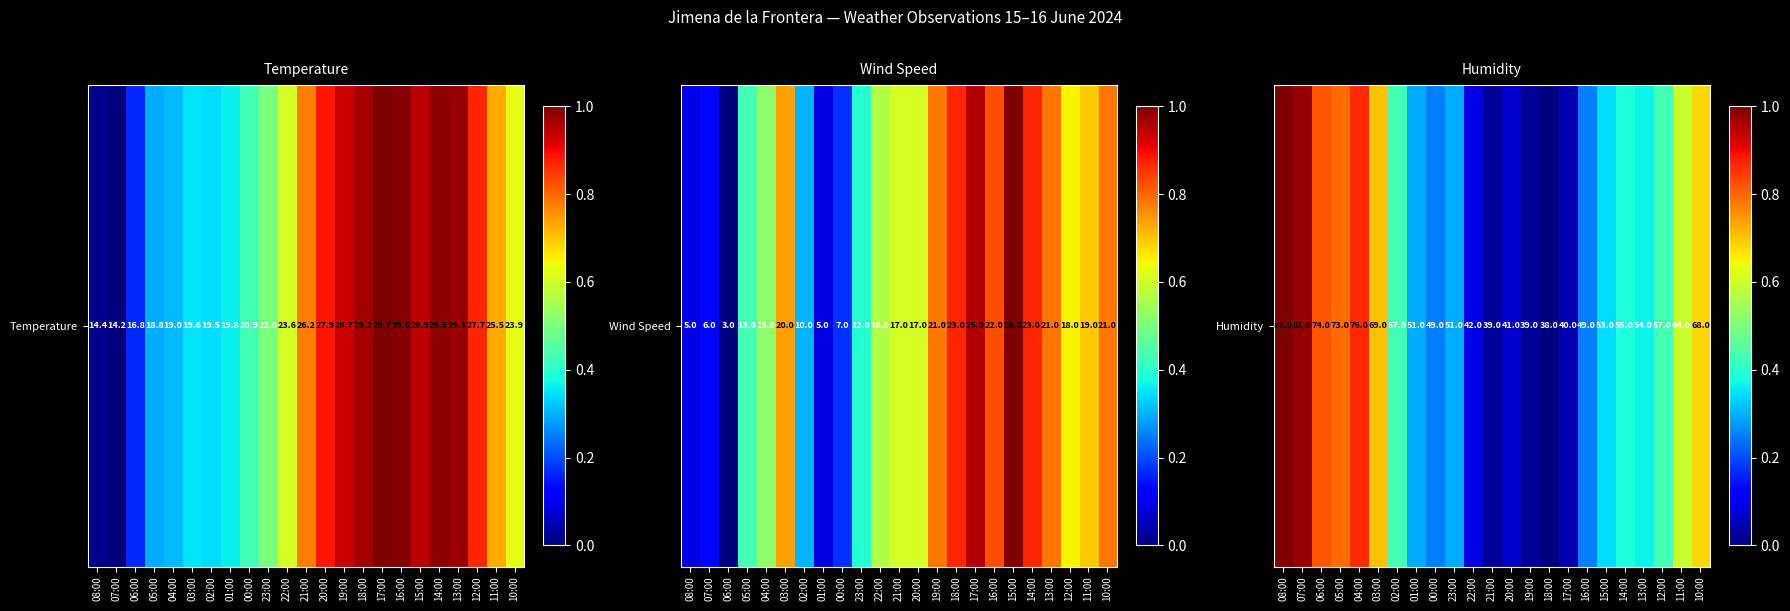

The chart shows a value of 0.1 at 20:00. True or false?

True